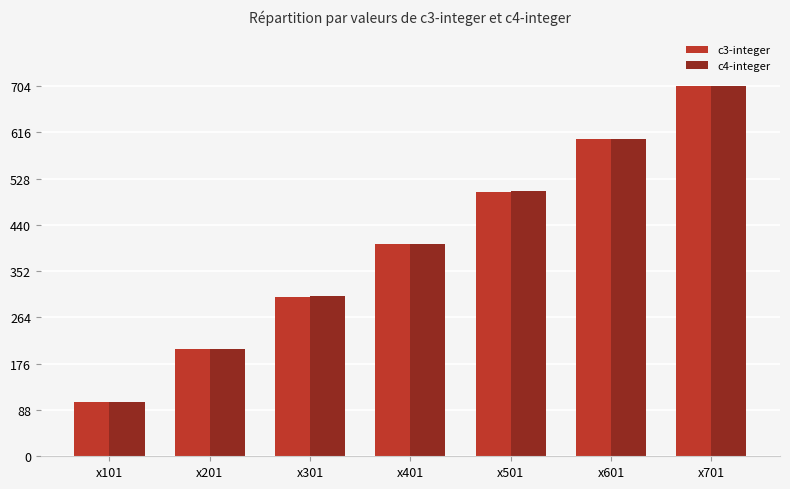

What is the average value of the c3-integer series?

403